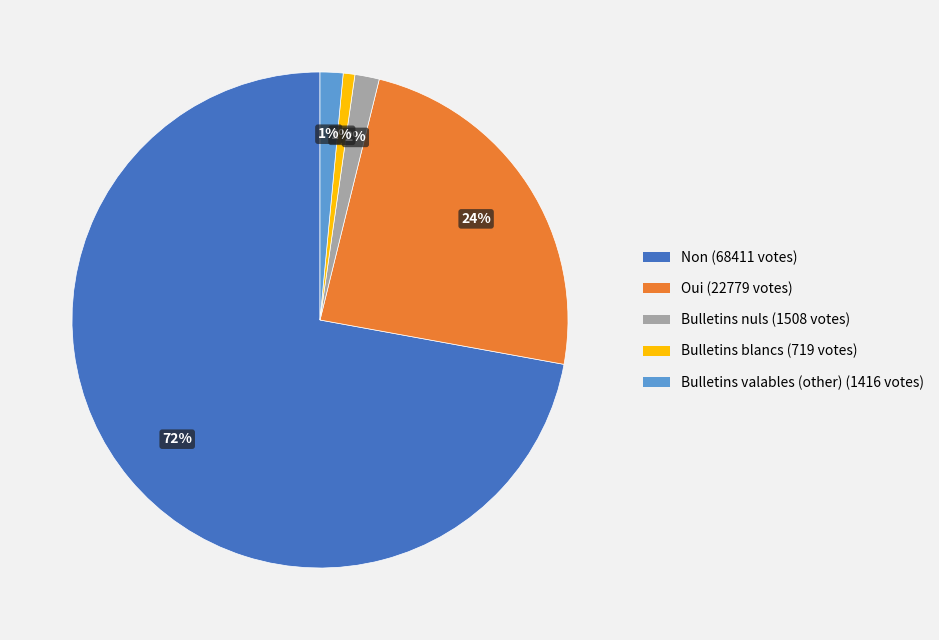

Which has a higher value, Oui or Bulletins blancs?

Oui